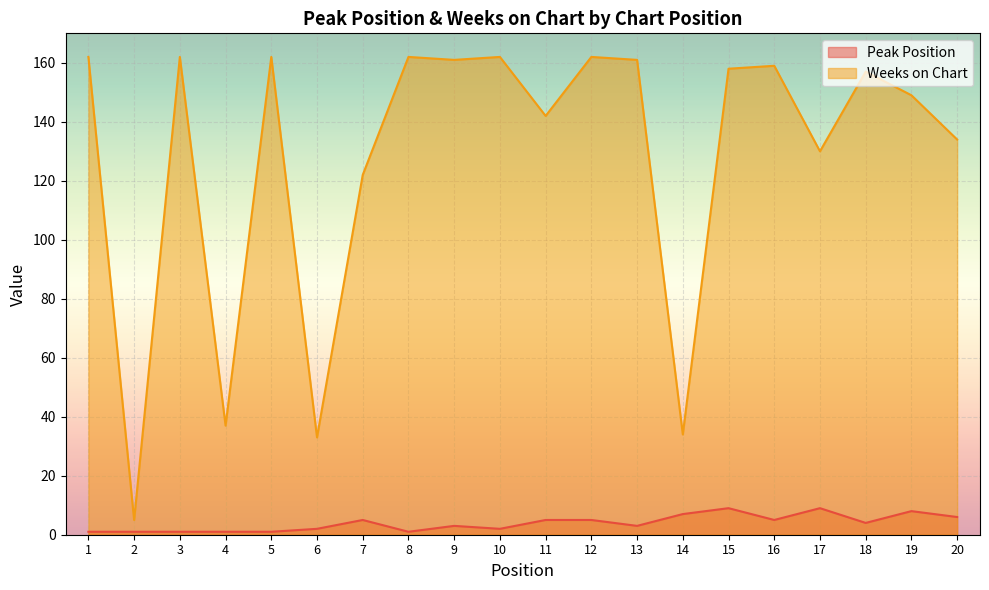

At which category does Peak Position reach its first local valley?

8